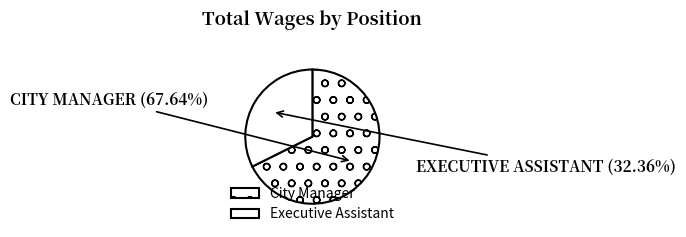

Rank the categories by value from lowest to highest.

Executive Assistant, City Manager